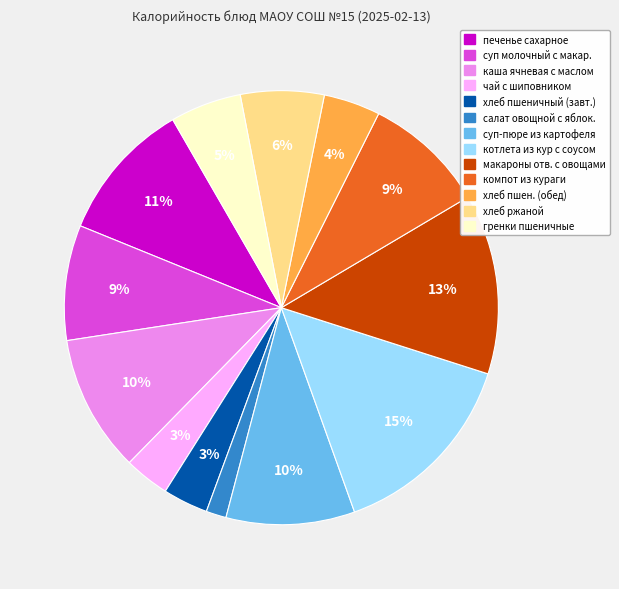

To the nearest percent, what is the difference between the largest and smallest slice percentages?

13%